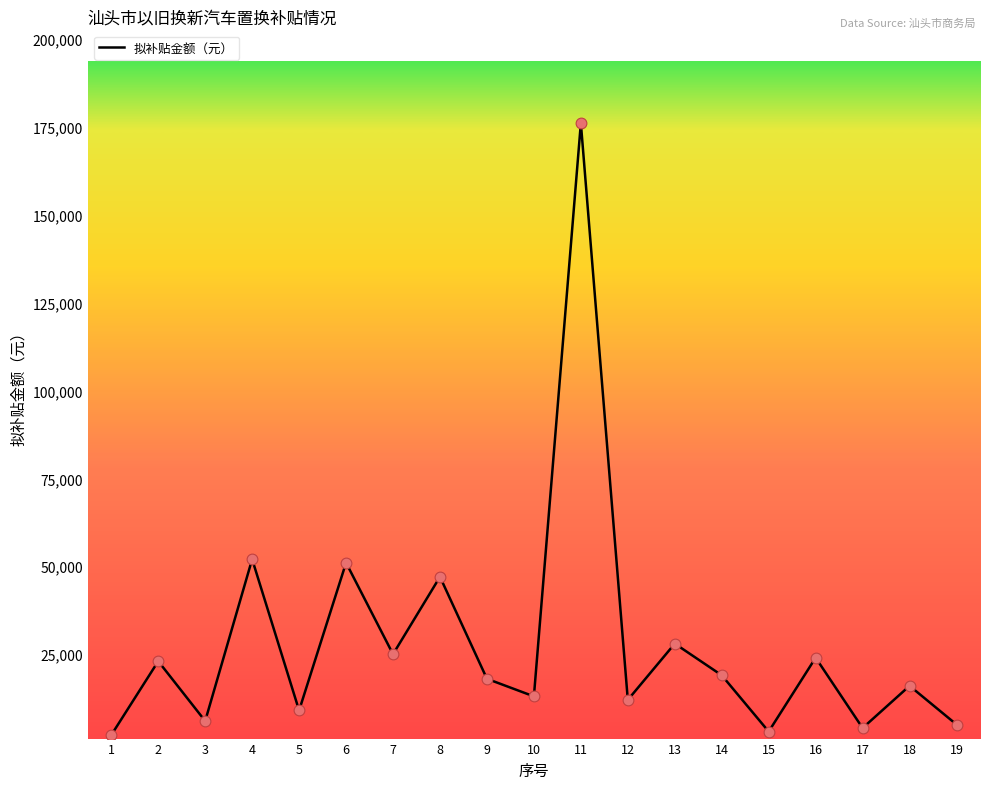

Between 1 and 4, which is larger?

4